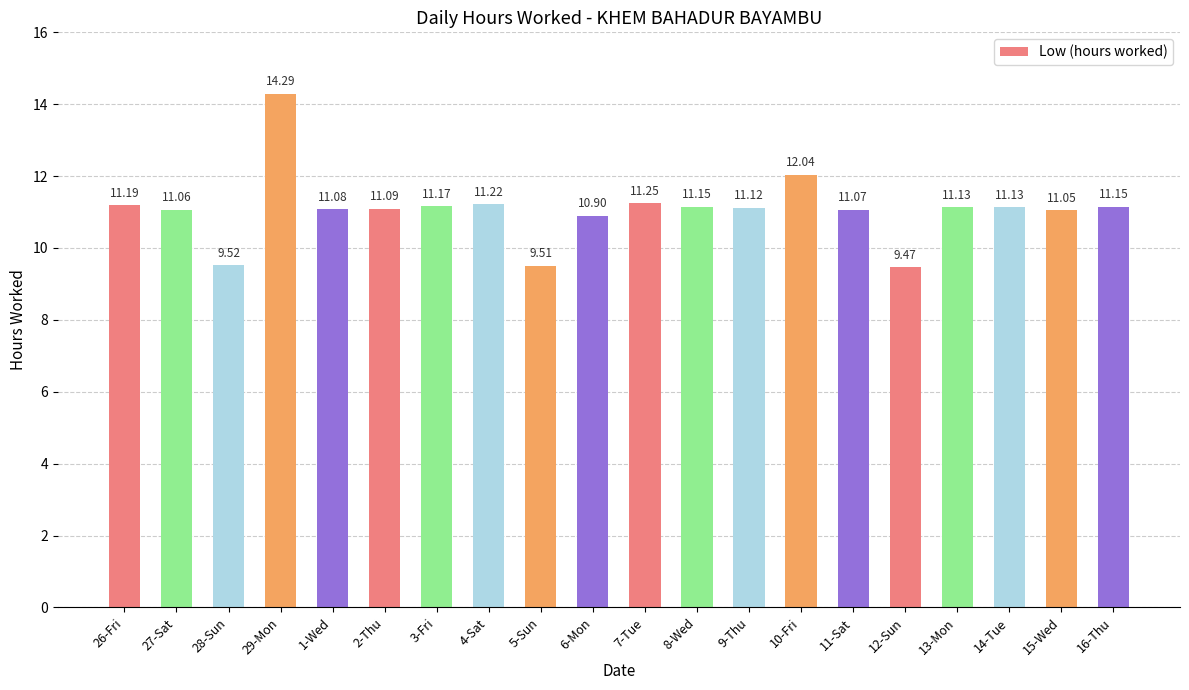

What is the change in value from 2-Thu to 12-Sun?

-1.6